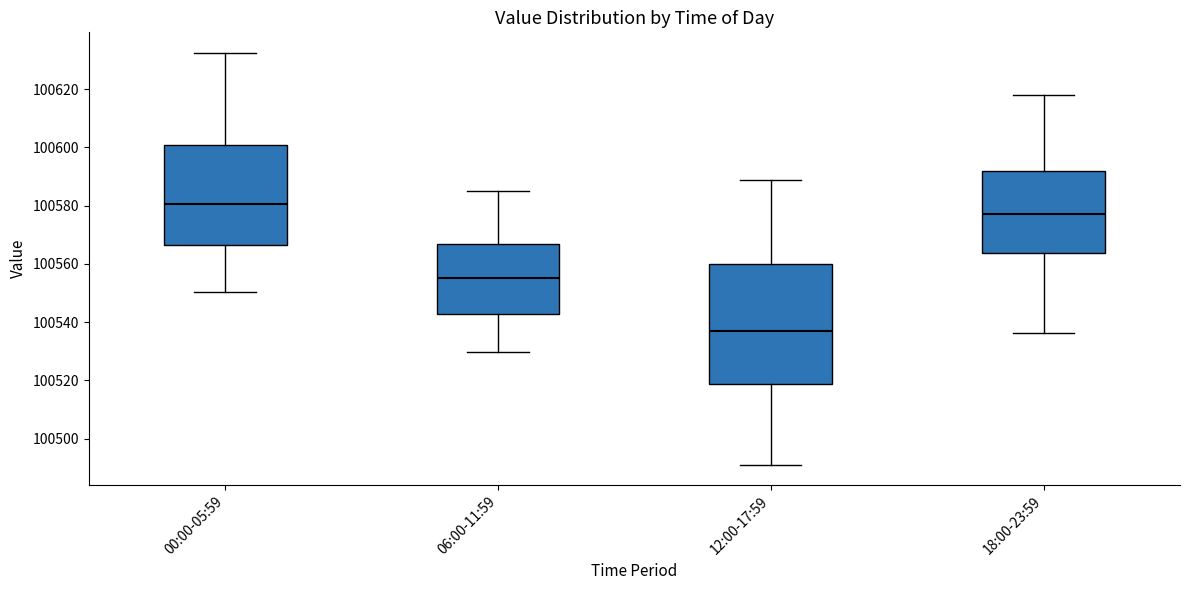

Which box has the lowest median line?

12:00-17:59